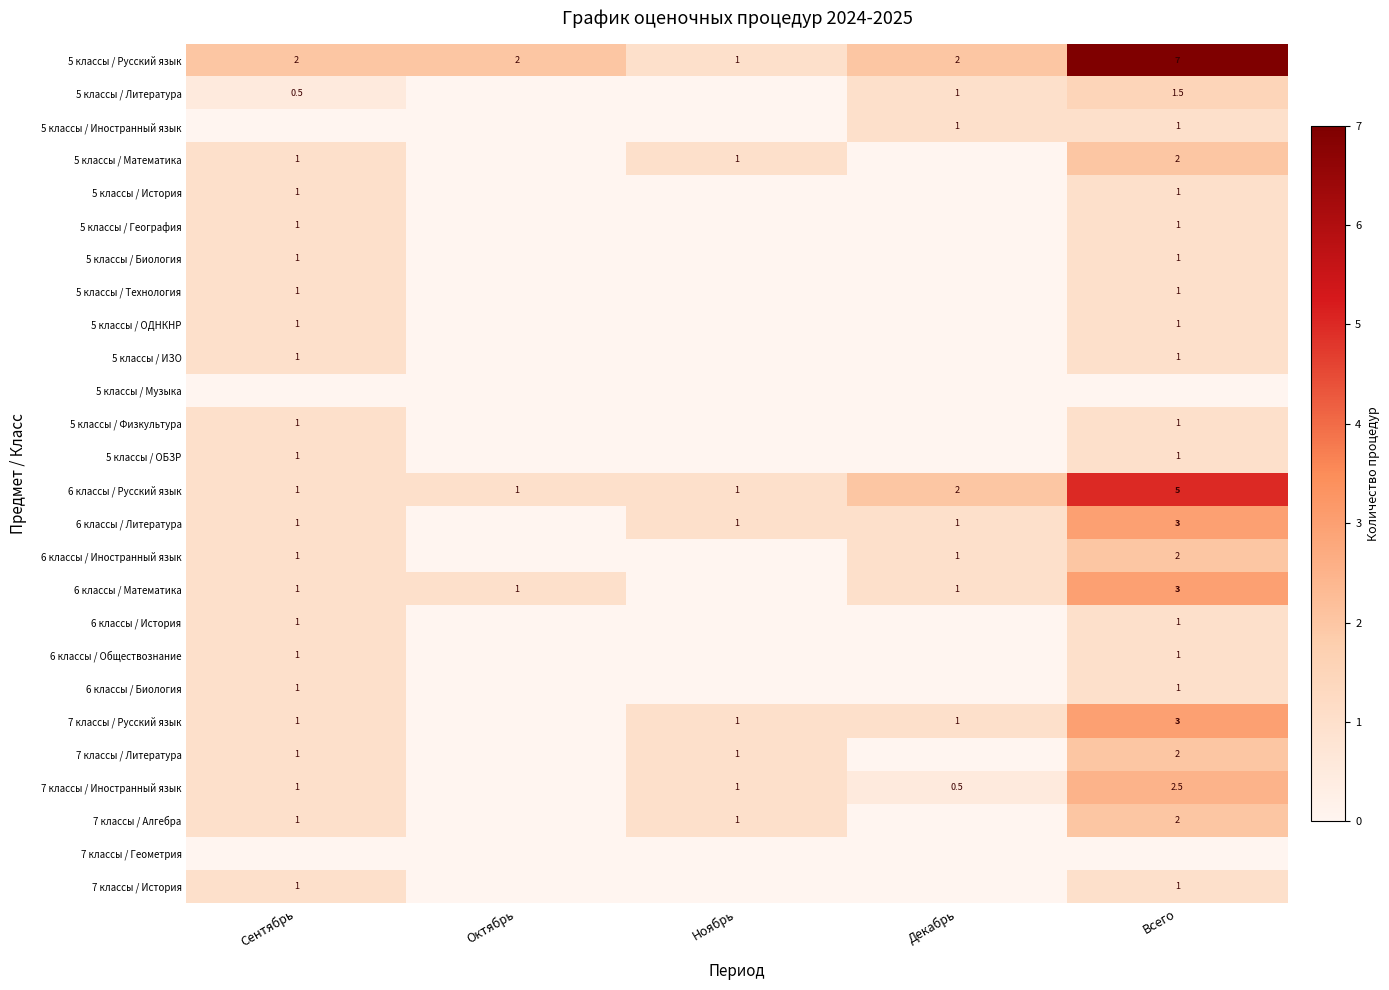

The 6 классы / Русский язык series shows 8.4 at Всего. True or false?

False